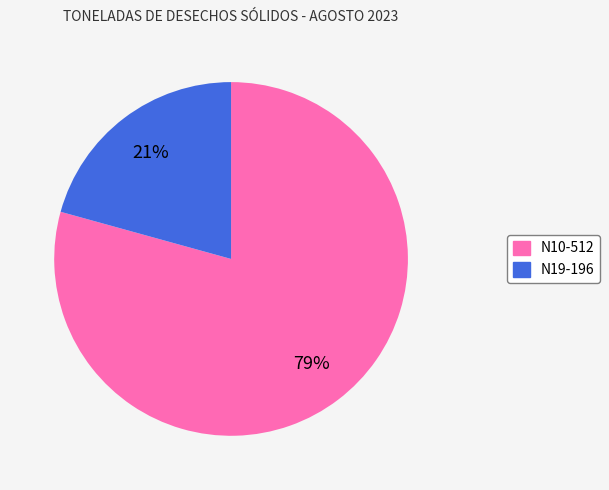

To the nearest percent, what percentage of the pie is N10-512?

79%